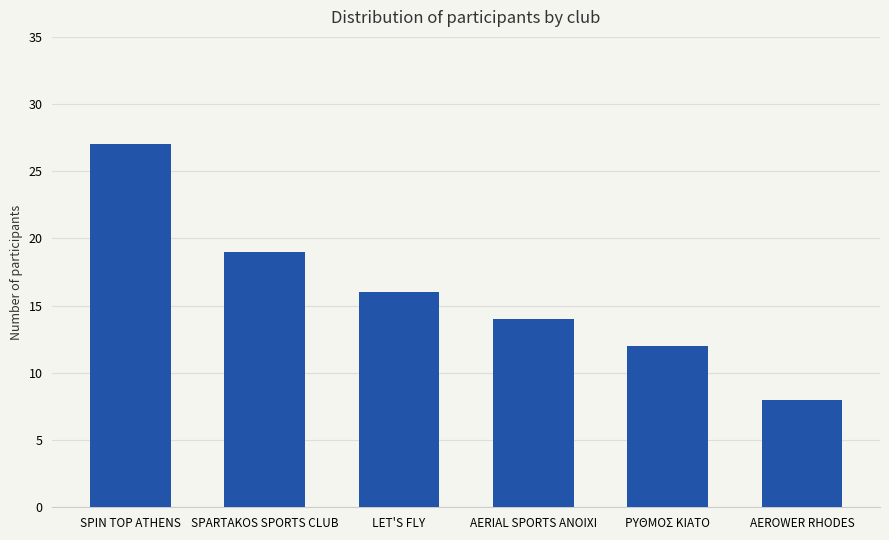

How many bars are there in total?

6